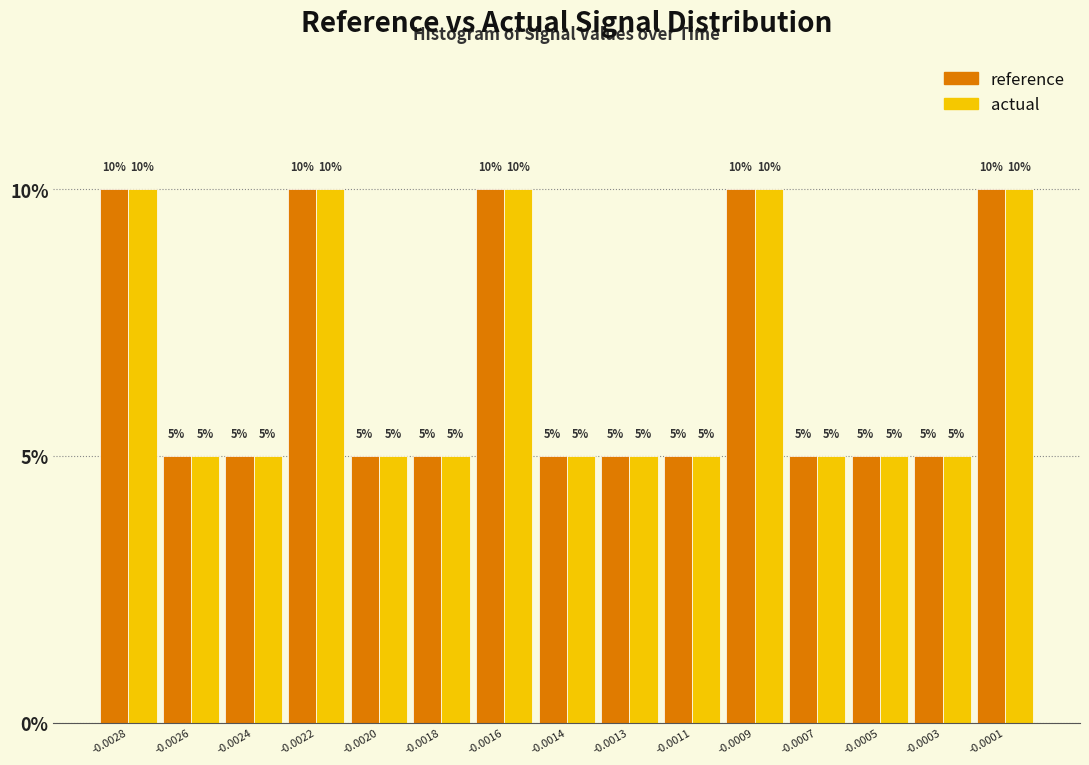

Reading left to right, transcribe all the data shown in this chart.

reference: -0.0028=10	-0.0026=5	-0.0024=5	-0.0022=10	-0.0020=5	-0.0018=5	-0.0016=10	-0.0014=5	-0.0013=5	-0.0011=5	-0.0009=10	-0.0007=5	-0.0005=5	-0.0003=5	-0.0001=10
actual: -0.0028=10	-0.0026=5	-0.0024=5	-0.0022=10	-0.0020=5	-0.0018=5	-0.0016=10	-0.0014=5	-0.0013=5	-0.0011=5	-0.0009=10	-0.0007=5	-0.0005=5	-0.0003=5	-0.0001=10